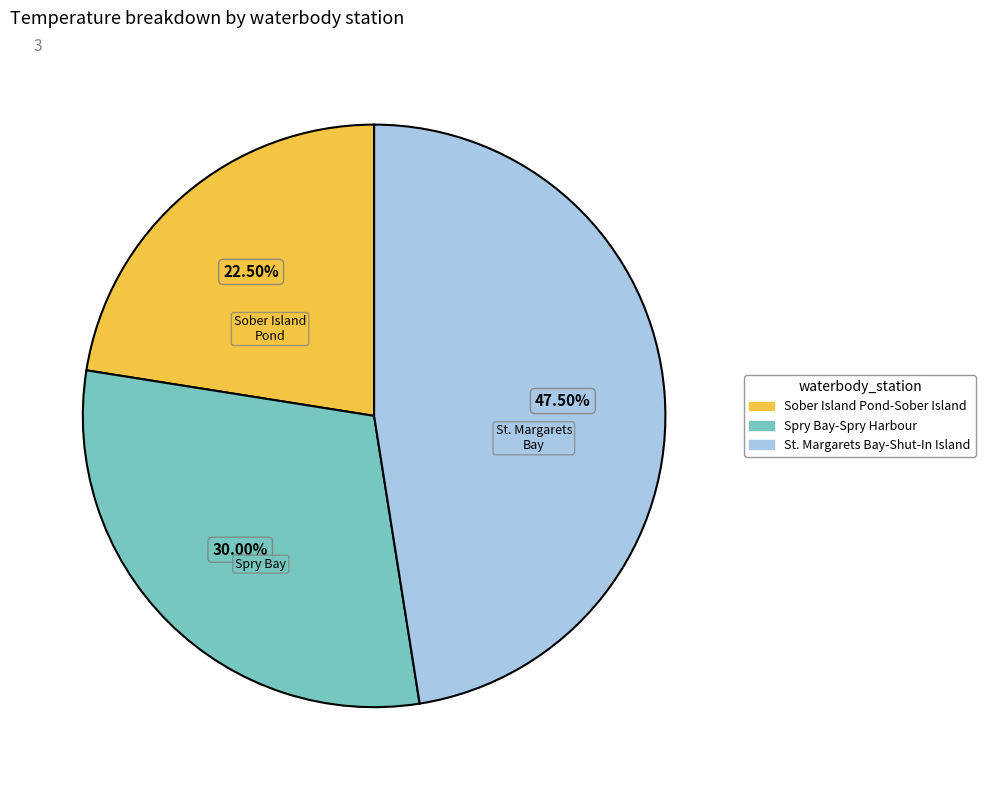

Does any single category account for the majority?

No